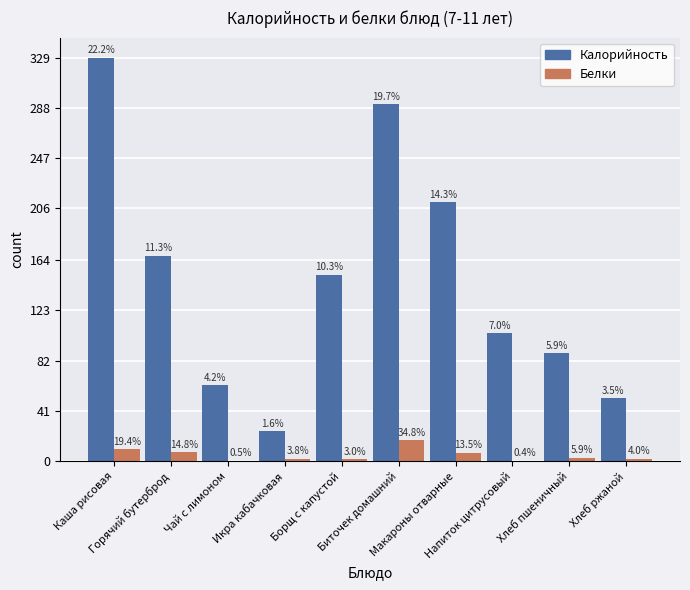

Between Горячий бутерброд and Биточек домашний, which series saw the biggest shift?

Калорийность